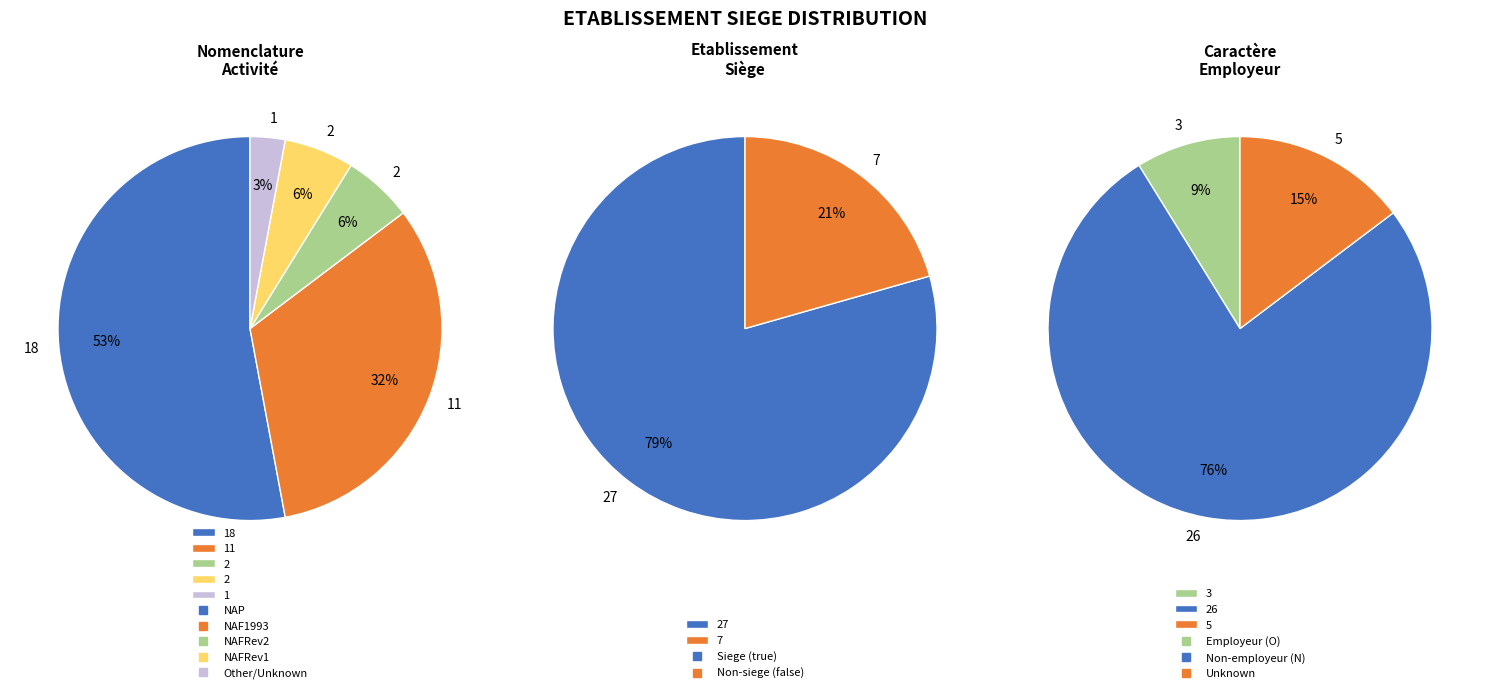

Which category has the biggest portion of the pie?

true